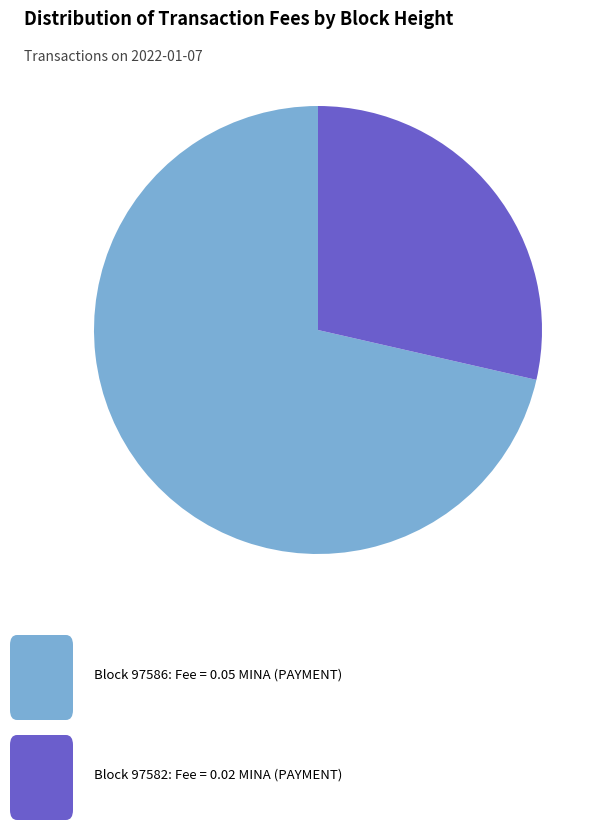

Is there any slice that represents more than half of the pie?

Yes